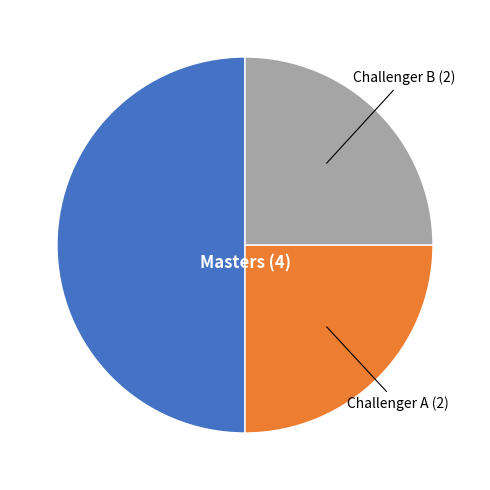

Is the sum of Challenger A and Masters greater than half?

Yes